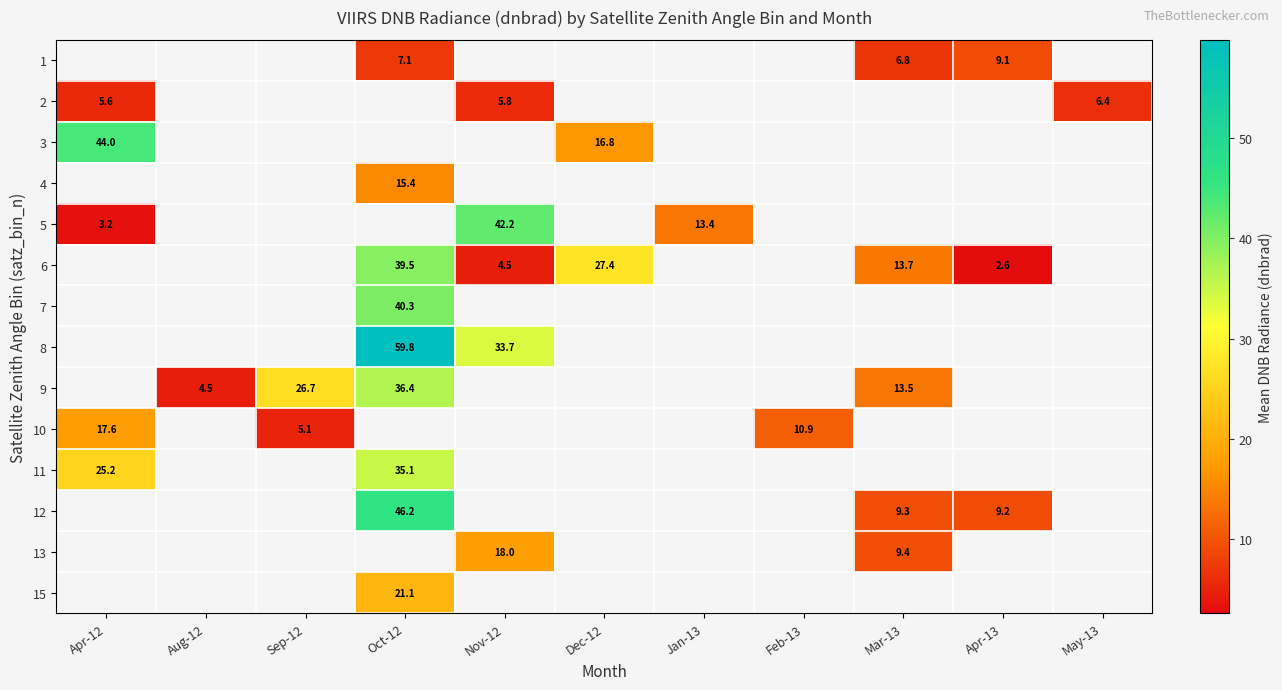

How many values in 5 are above zero?

3